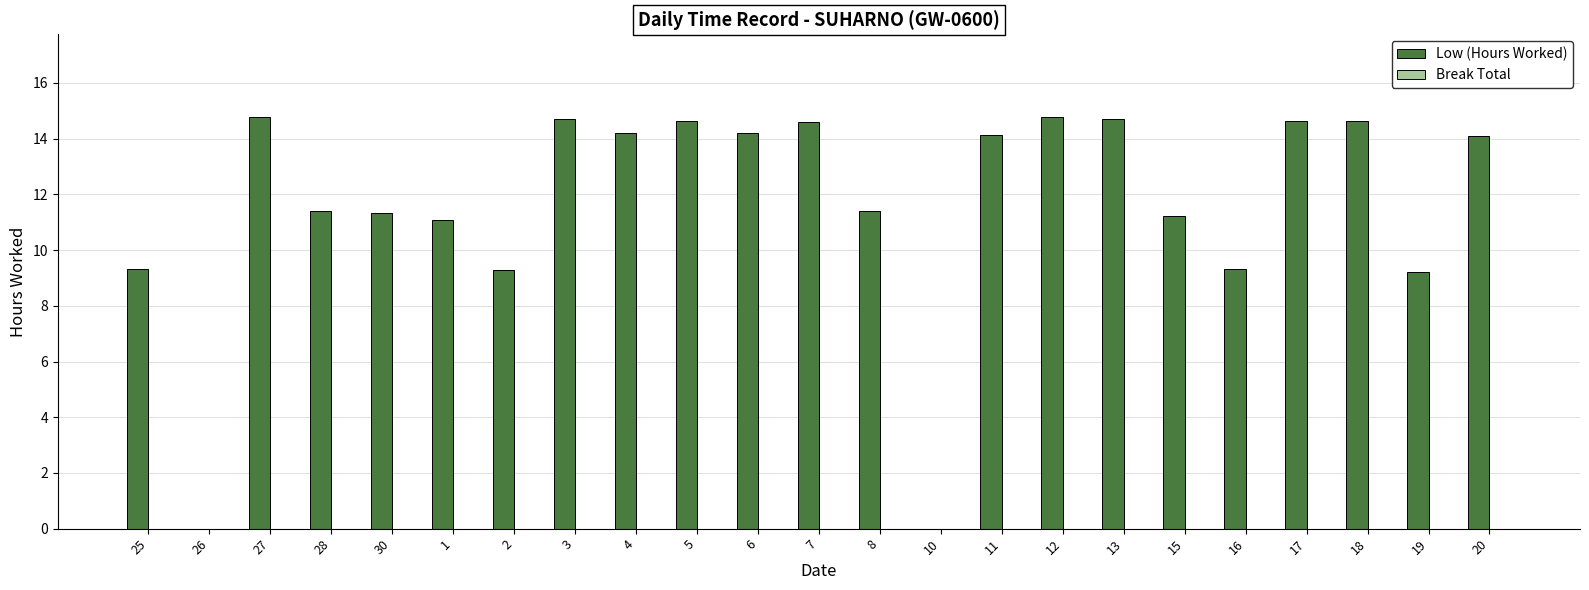

What is the sum of the values at 11 and 20?

28.2